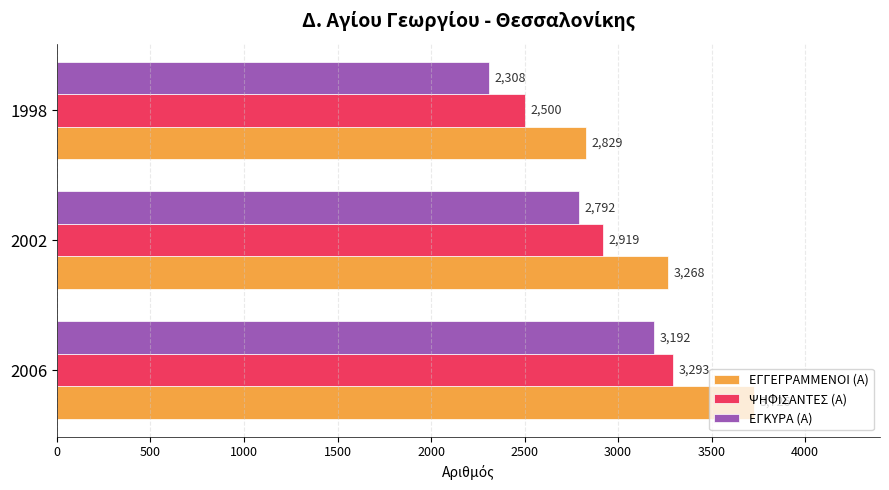

At which label is ΕΓΚΥΡΑ (Α) closest to 2750?

2002